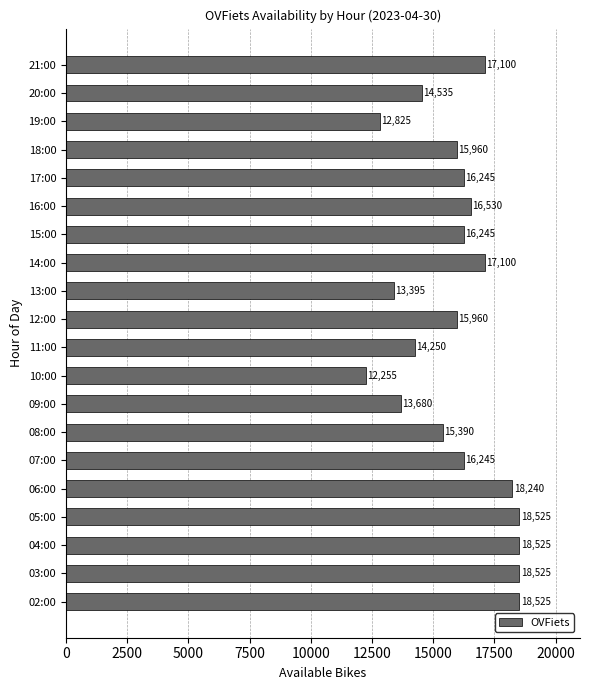

Which has a higher value, 03:00 or 19:00?

03:00